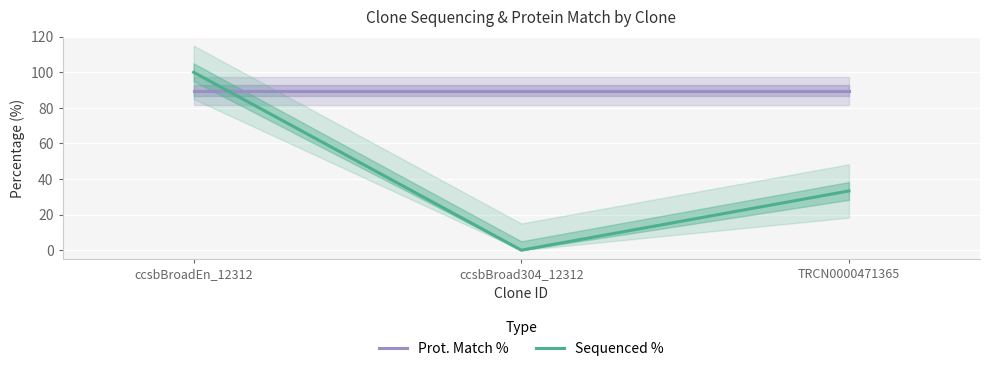

What is the value of the Prot. Match % point at the 1st from the left?

89.6